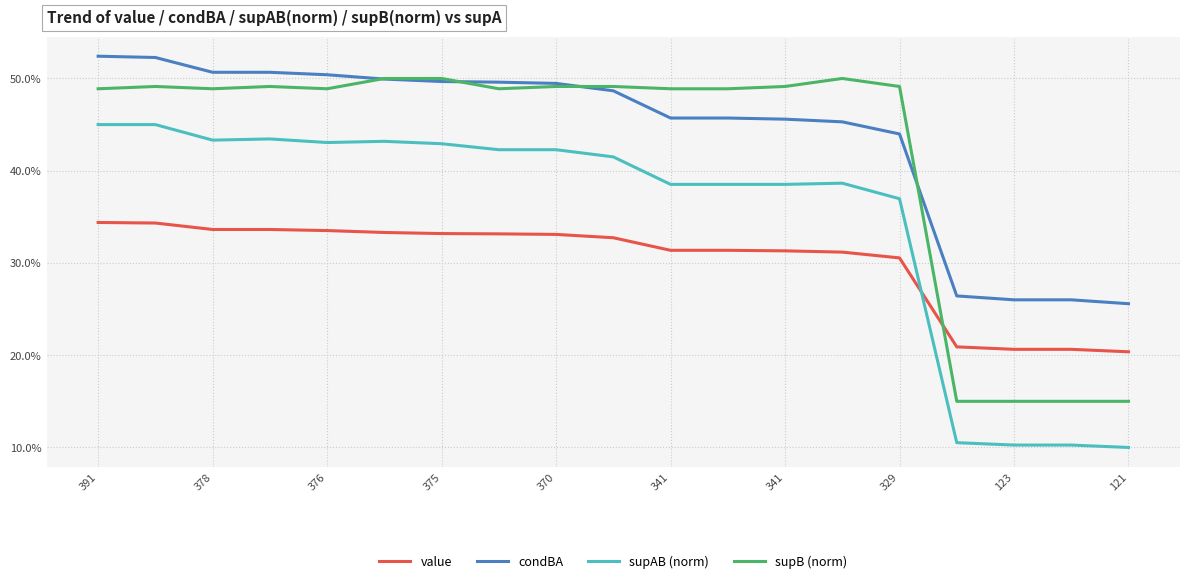

How many interior local valleys does the supB (norm) series have?

3